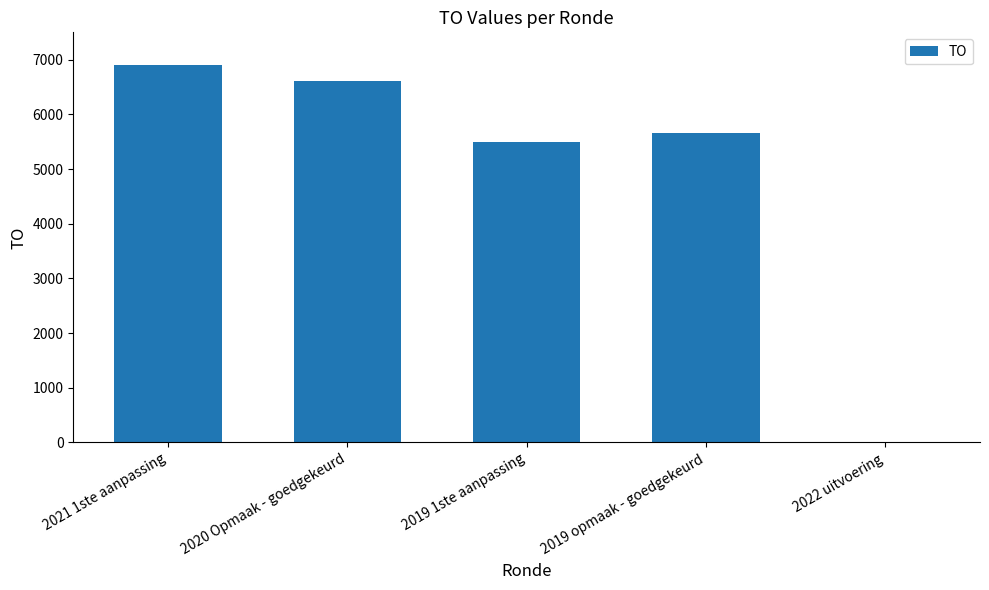

The chart shows a value of 11390 at 2020 Opmaak - goedgekeurd. True or false?

False